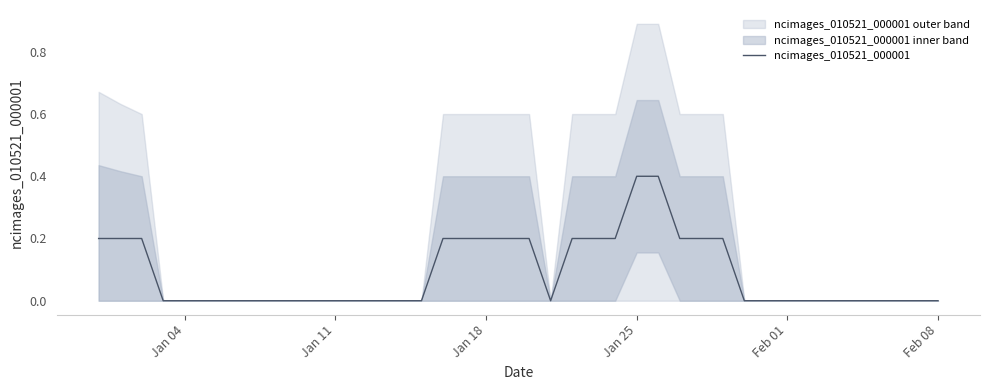

What is the difference between the maximum and minimum values?

0.4